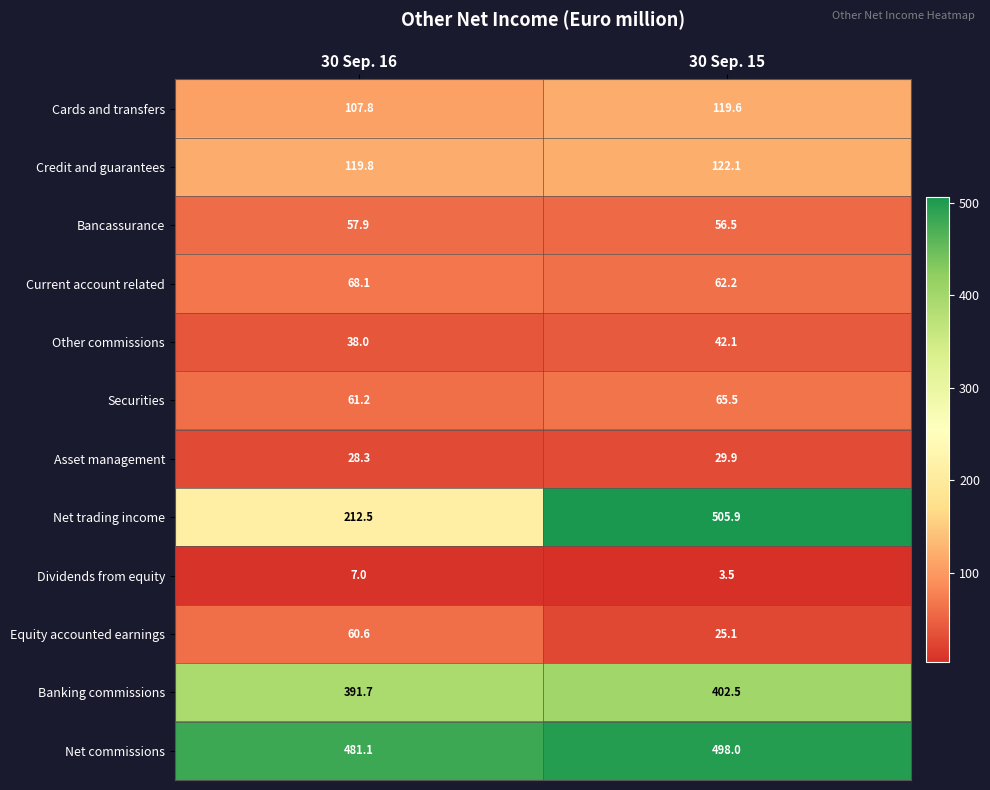

What is the greatest value displayed?

505.9